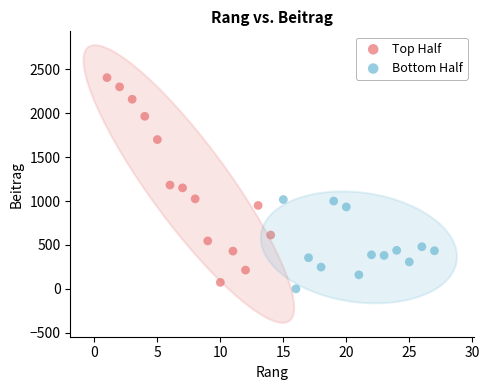

What are all the series names shown in the legend?

Top Half, Bottom Half